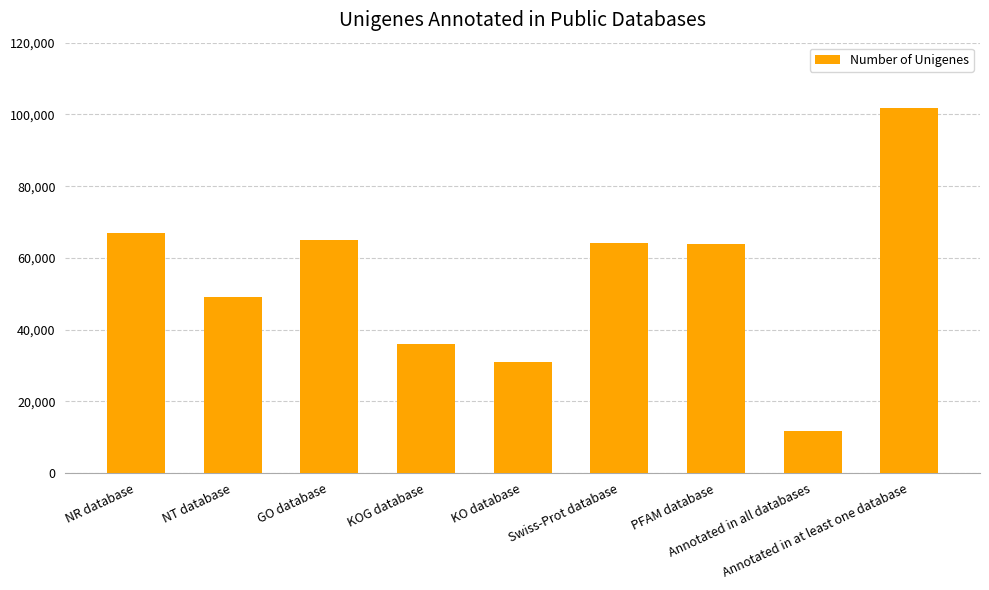

What is the label of the 7th bar from the left?

PFAM database